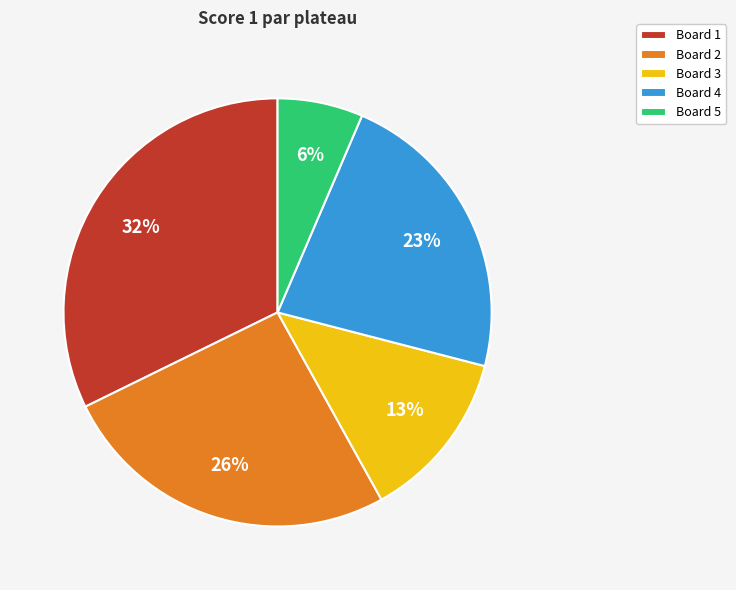

Which slice is the smallest?

Board 5